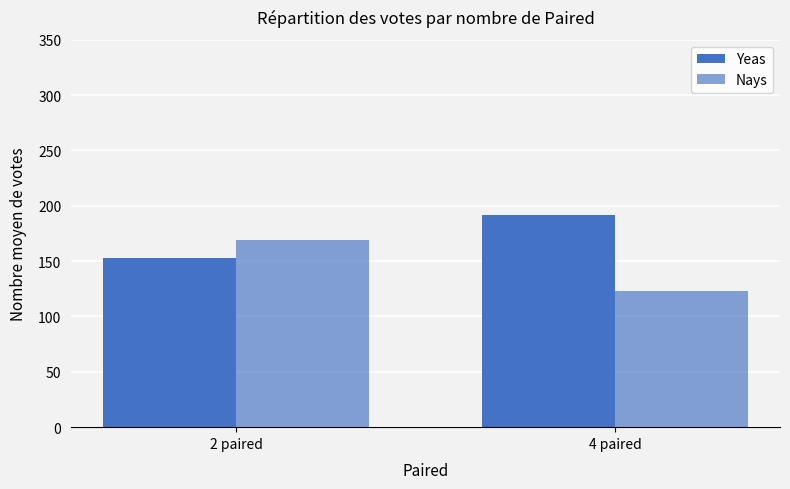

What is the spread (max minus min) of values at 2 paired?

16